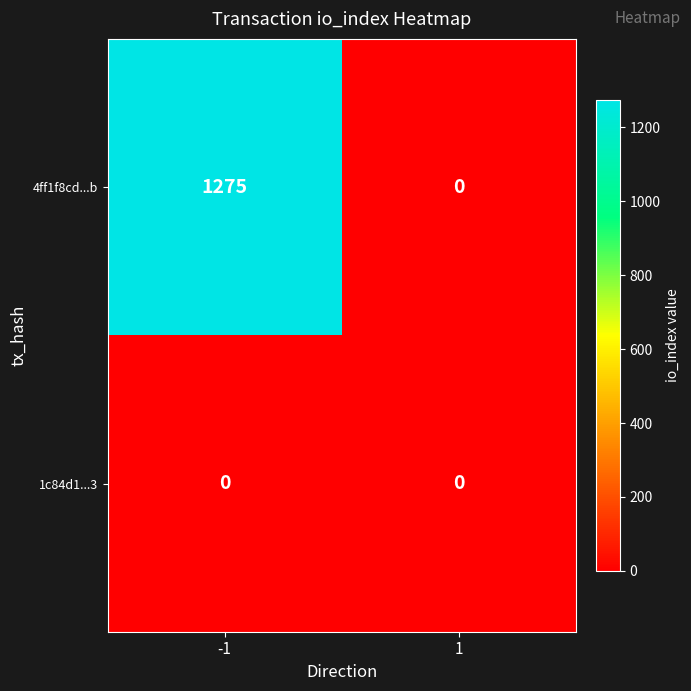

What is the difference between the highest and lowest values at -1?

1275